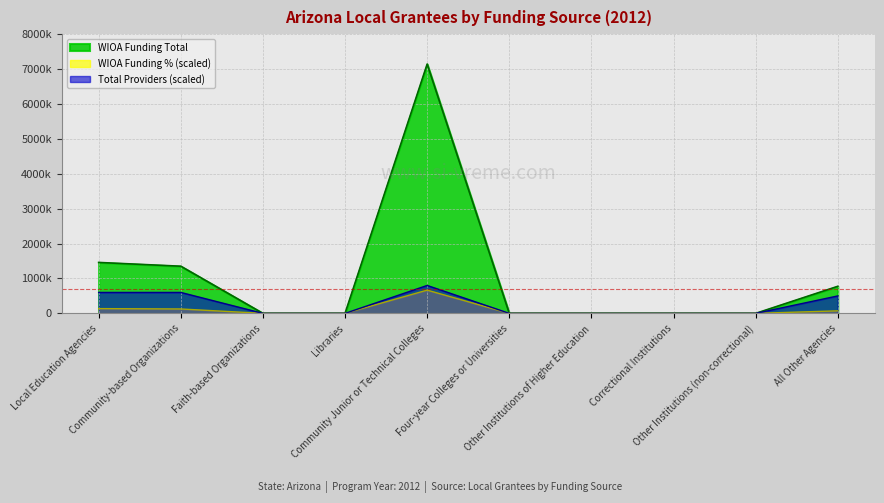

What is the label of the 1st point from the left?

Local Education Agencies